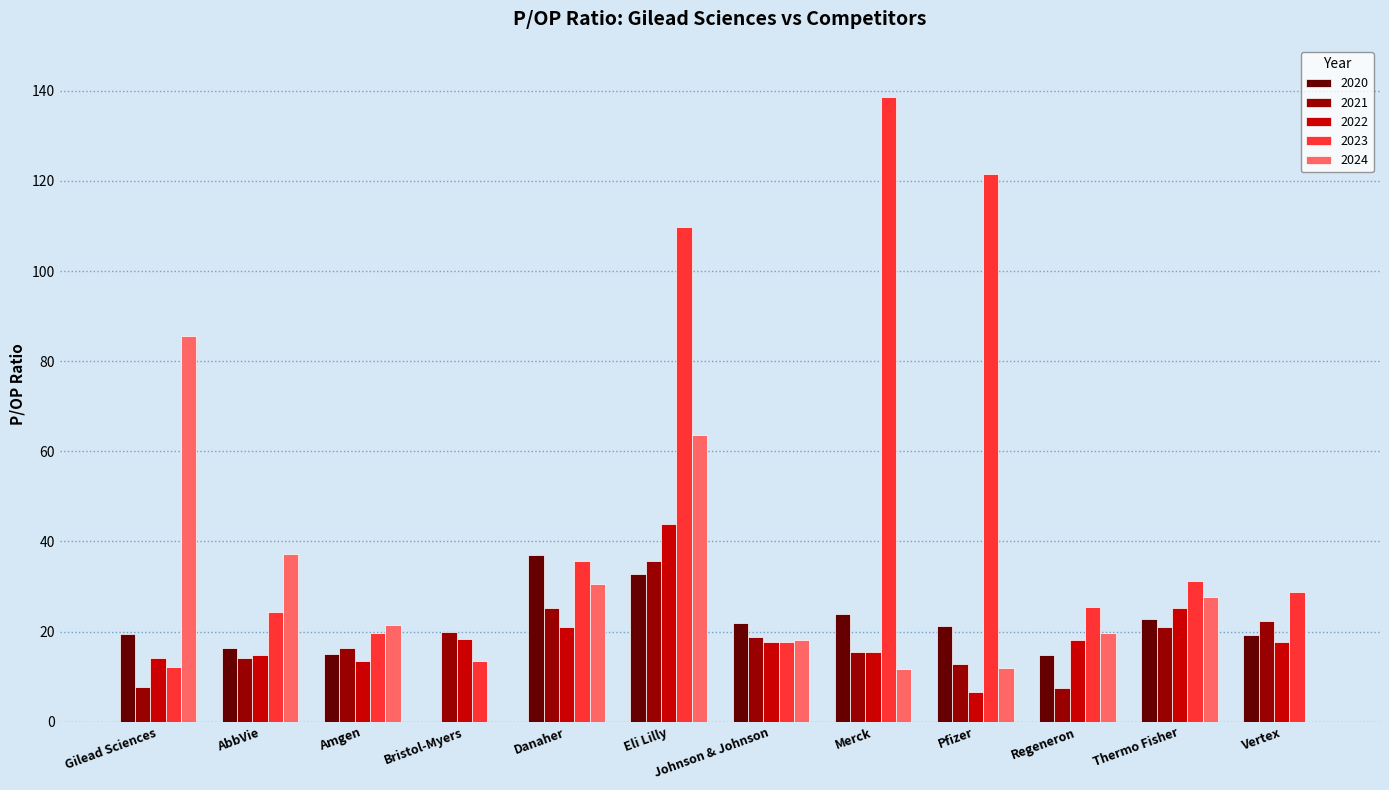

Where is 2023 nearest to the value 75?

Eli Lilly